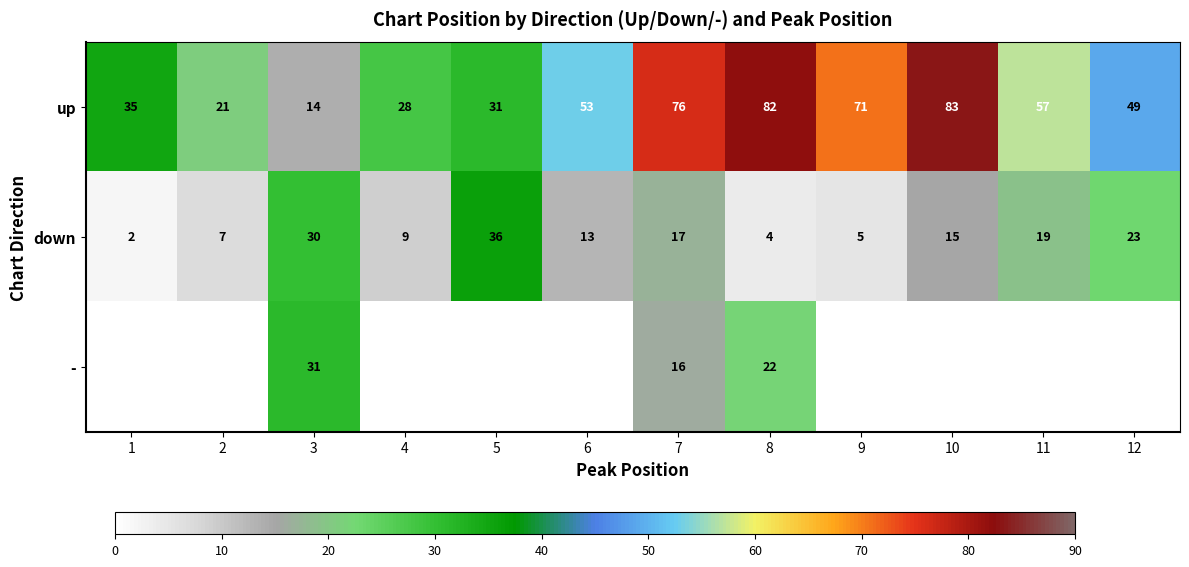

What is the difference between the maximum and minimum values in the down series?

34